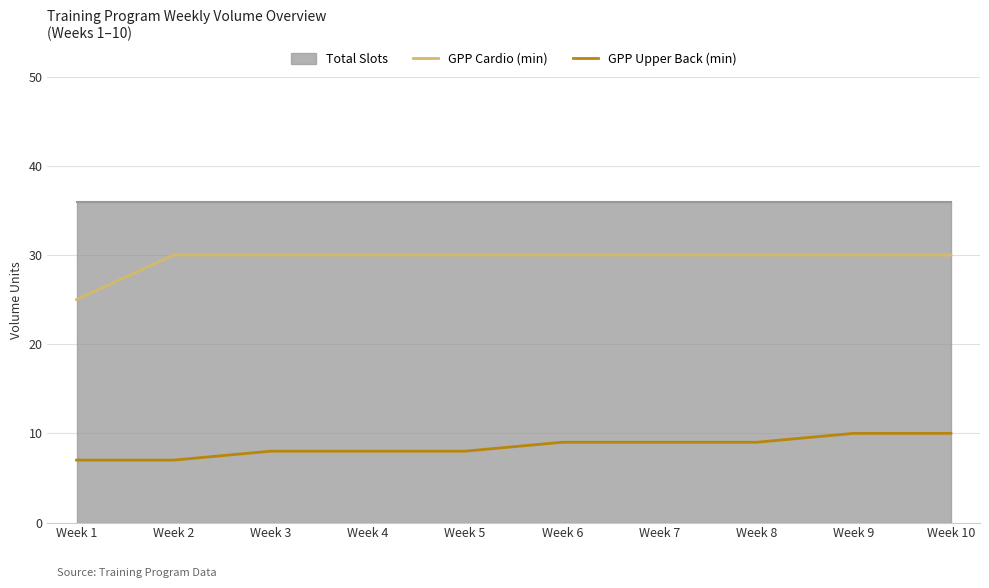

Where does the GPP Upper Back (min) series first go above 9?

Week 9